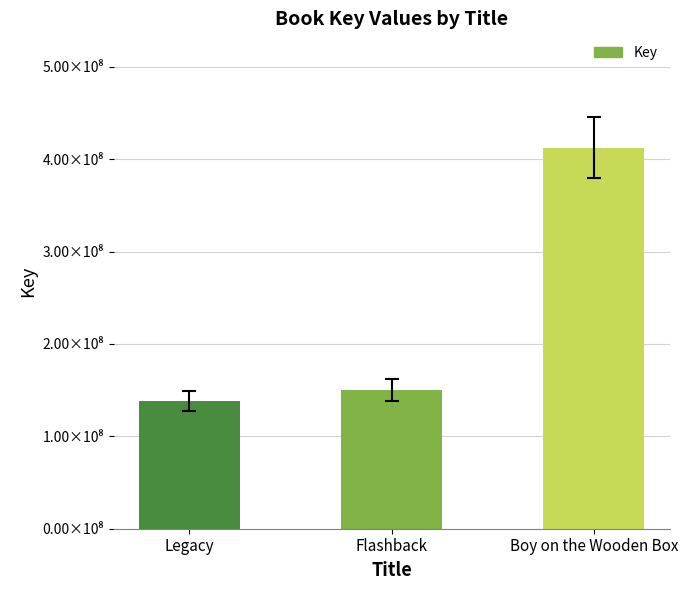

What position from the left is Boy on the Wooden Box?

3